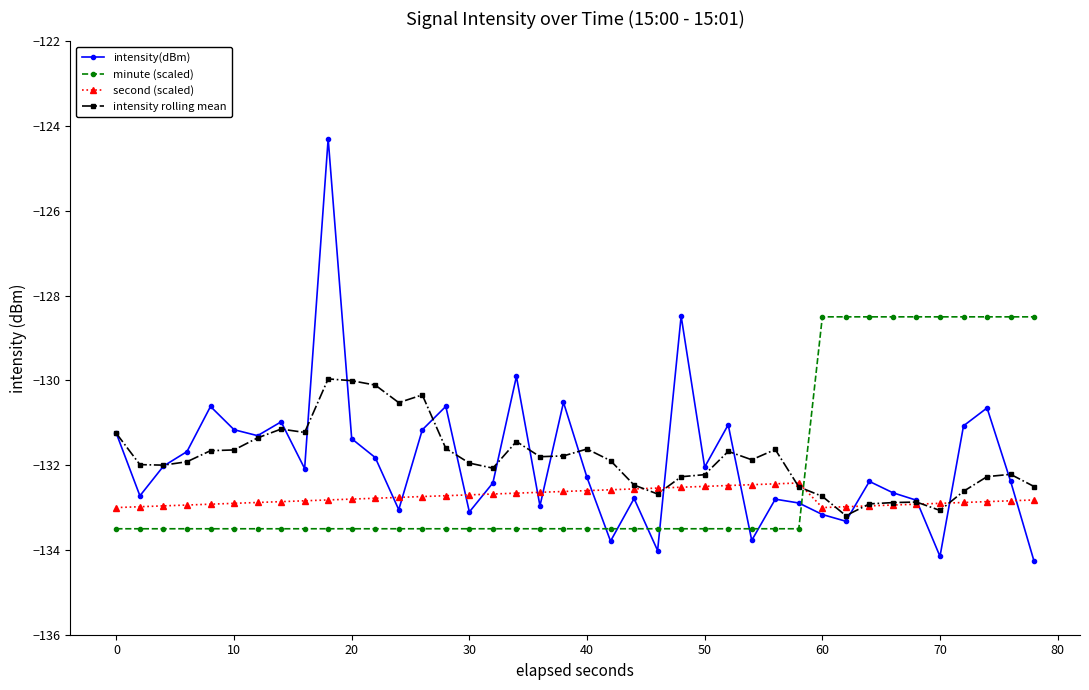

What is the minimum value for intensity rolling mean?

-133.2